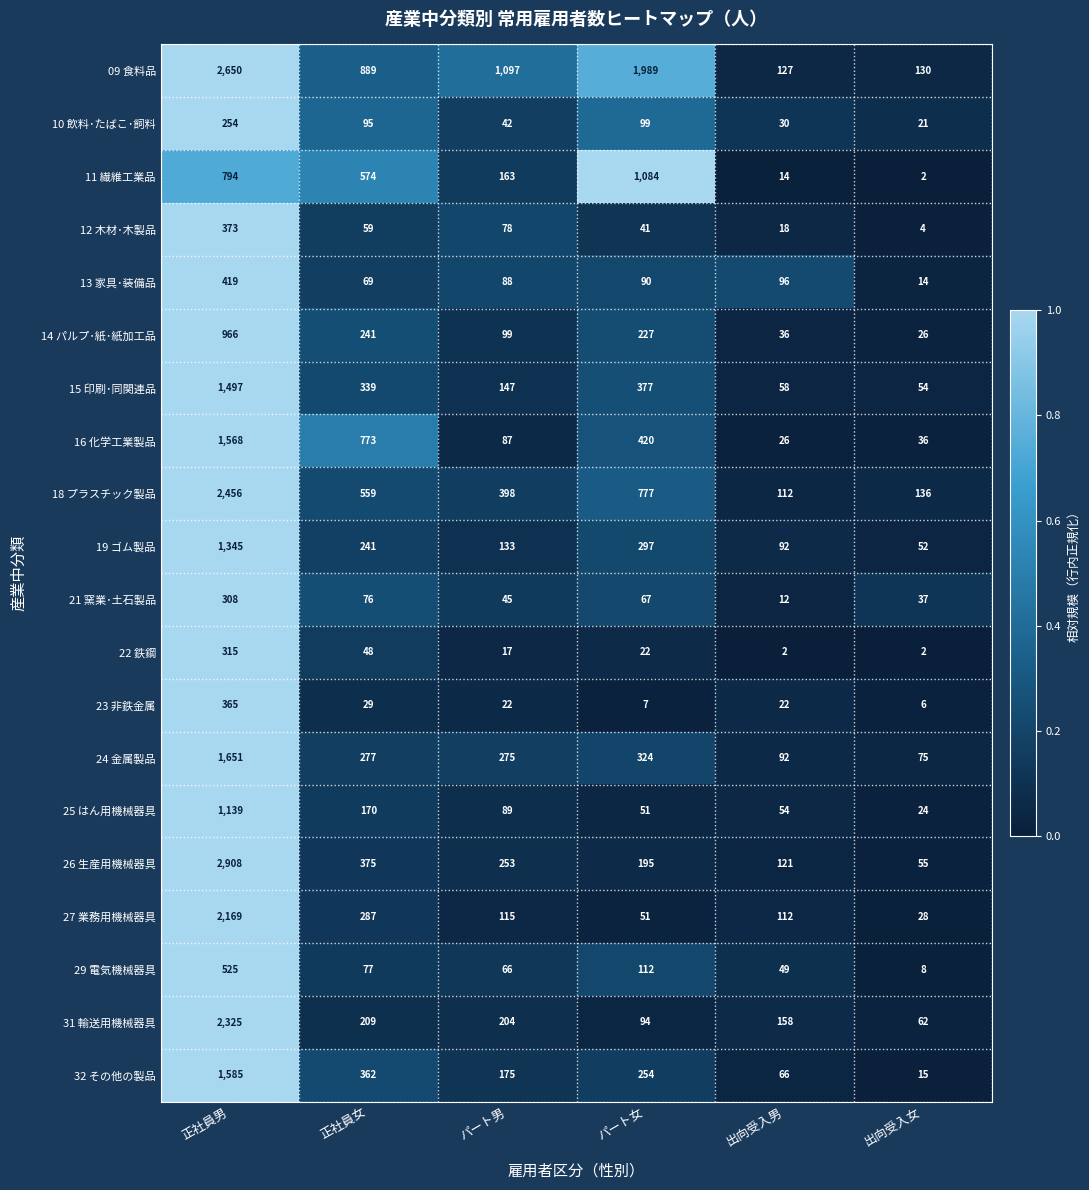

At which category is the sum across all series the highest?

正社員男